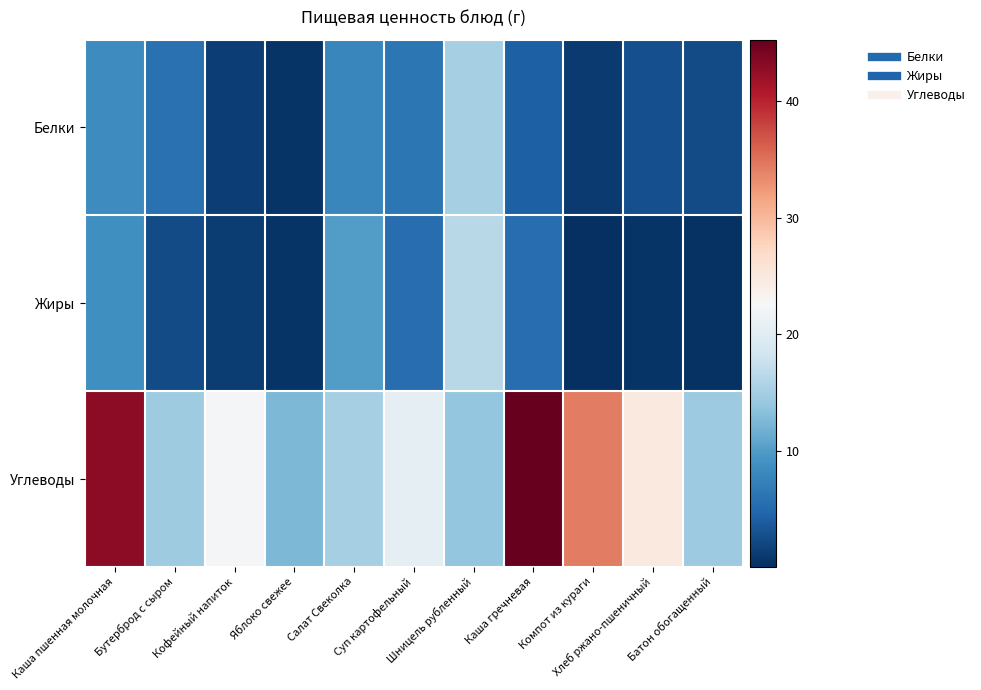

Reading left to right, list all the values displayed in this chart.

Белки: Каша пшенная молочная=8.6	Бутерброд с сыром=5.8	Кофейный напиток=1.5	Яблоко свежее=0.5	Салат Свеколка=8.0	Суп картофельный=6.3	Шницель рубленный=15.2	Каша гречневая=4.3	Компот из кураги=1.0	Хлеб ржано-пшеничный=2.8	Батон обогащенный=2.4
Жиры: Каша пшенная молочная=8.9	Бутерброд с сыром=2.4	Кофейный напиток=1.3	Яблоко свежее=0.5	Салат Свеколка=10.1	Суп картофельный=5.4	Шницель рубленный=16.4	Каша гречневая=5.5	Компот из кураги=0.1	Хлеб ржано-пшеничный=0.6	Батон обогащенный=0.3
Углеводы: Каша пшенная молочная=42.9	Бутерброд с сыром=14.6	Кофейный напиток=22.4	Яблоко свежее=12.5	Салат Свеколка=15.2	Суп картофельный=20.7	Шницель рубленный=13.9	Каша гречневая=45.2	Компот из кураги=34.2	Хлеб ржано-пшеничный=25.0	Батон обогащенный=14.6